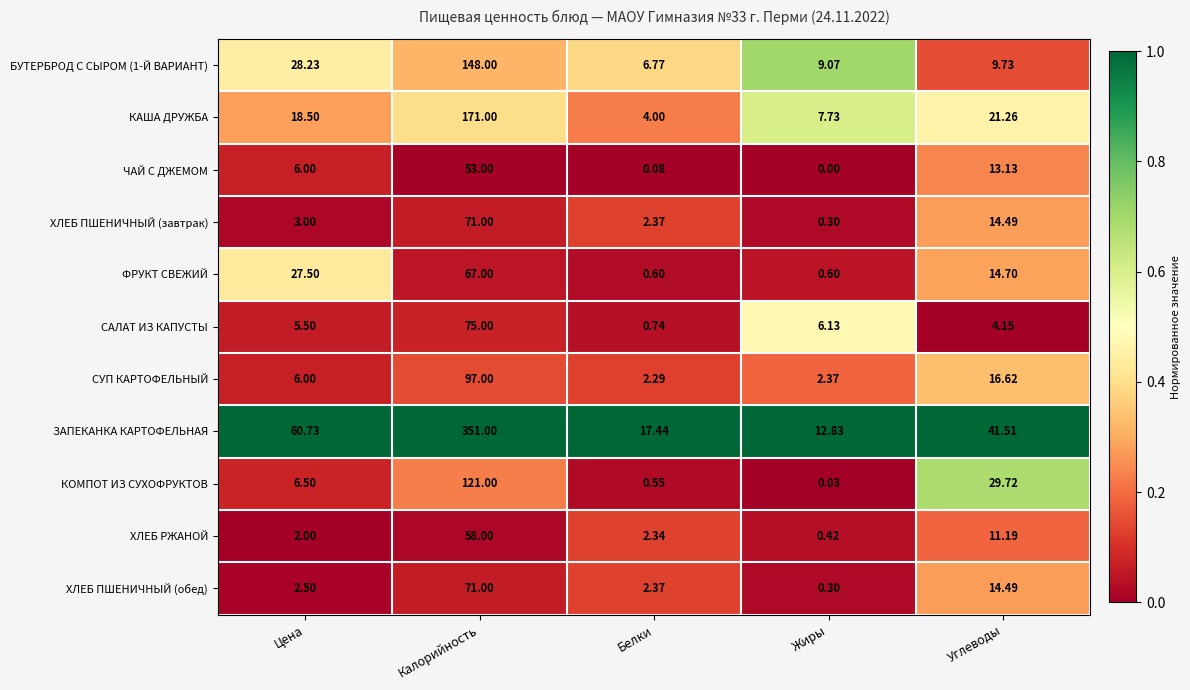

Rank the categories by ХЛЕБ РЖАНОЙ value from lowest to highest.

Жиры, Цена, Белки, Углеводы, Калорийность